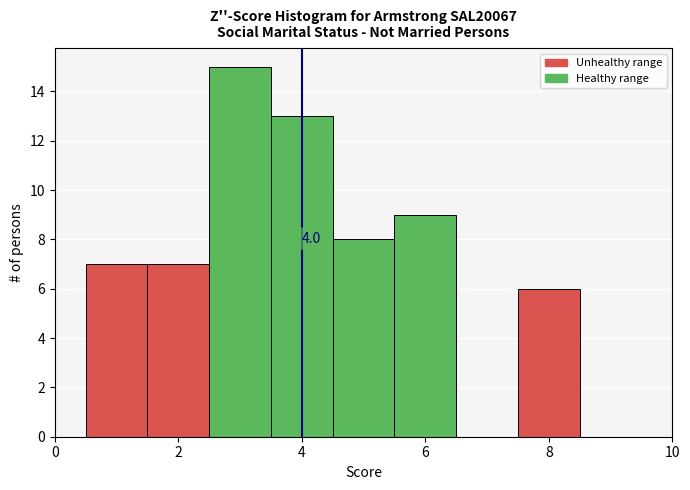

Which range on the x-axis has the tallest bar?

2.5 to 3.5